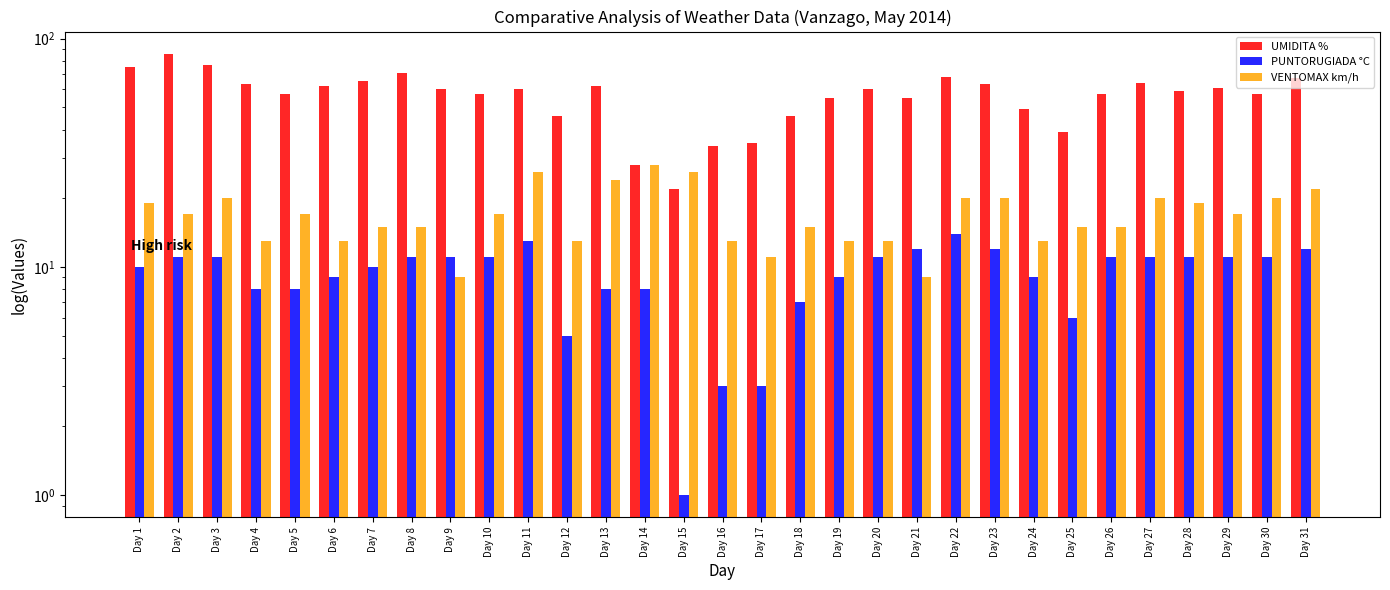

Reading left to right, extract all data points from this chart.

UMIDITA %: 75	86	77	63	57	62	65	71	60	57	60	46	62	28	22	34	35	46	55	60	55	68	63	49	39	57	64	59	61	57	67
PUNTORUGIADA °C: 10	11	11	8	8	9	10	11	11	11	13	5	8	8	1	3	3	7	9	11	12	14	12	9	6	11	11	11	11	11	12
VENTOMAX km/h: 19	17	20	13	17	13	15	15	9	17	26	13	24	28	26	13	11	15	13	13	9	20	20	13	15	15	20	19	17	20	22